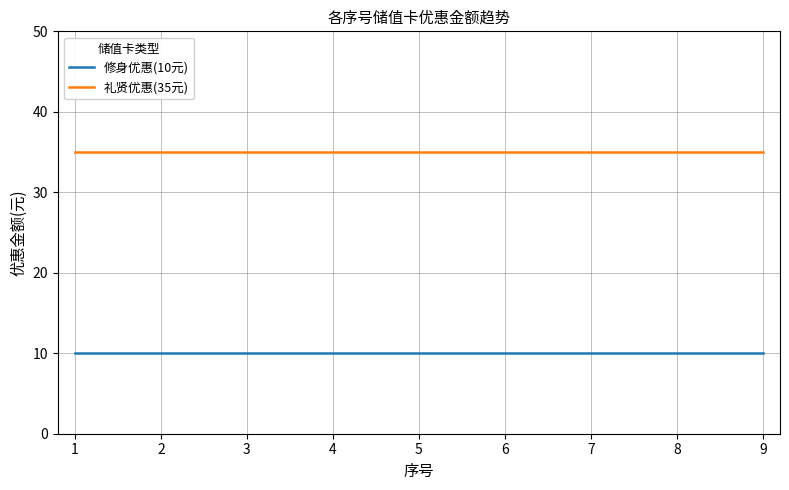

What is the difference between the highest and lowest values at 9?

25